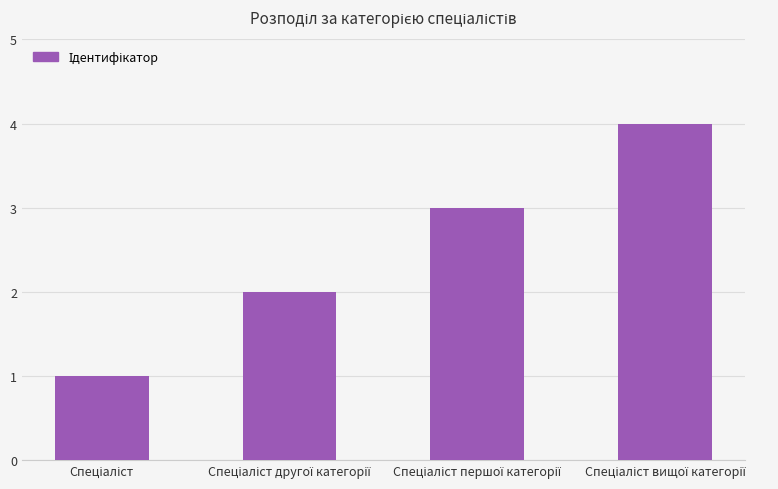

Reading right to left, transcribe all the data shown in this chart.

4	3	2	1